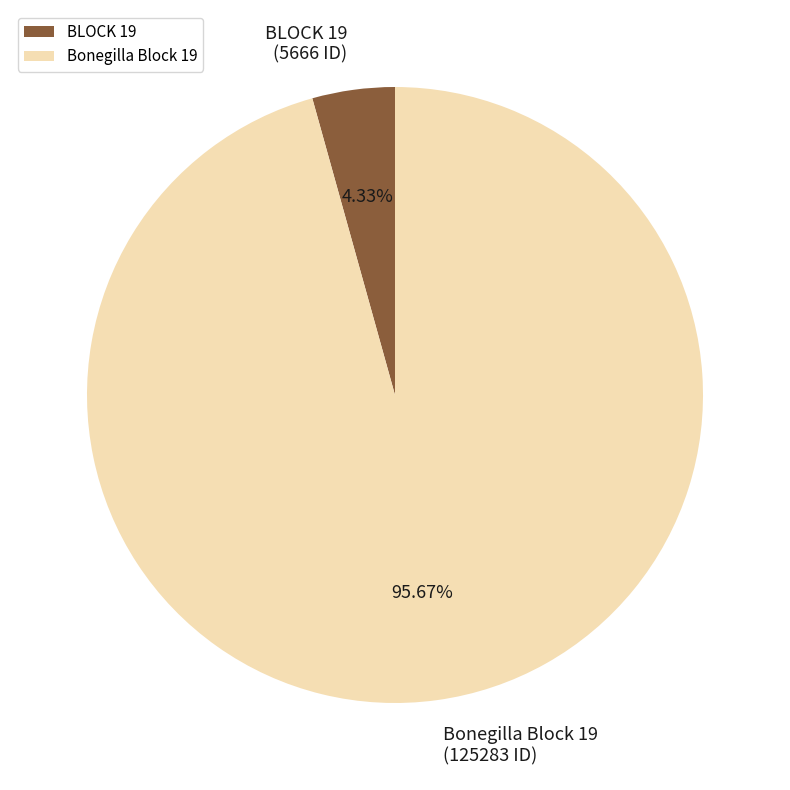

Between Bonegilla Block 19 and BLOCK 19, which is larger?

Bonegilla Block 19